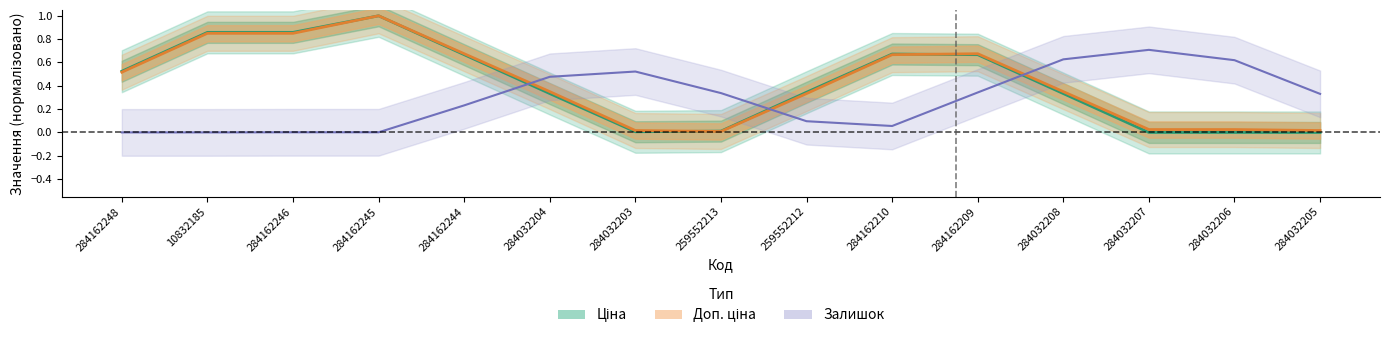

Is it true that Ціна equals 0.0 at 284032207?

True